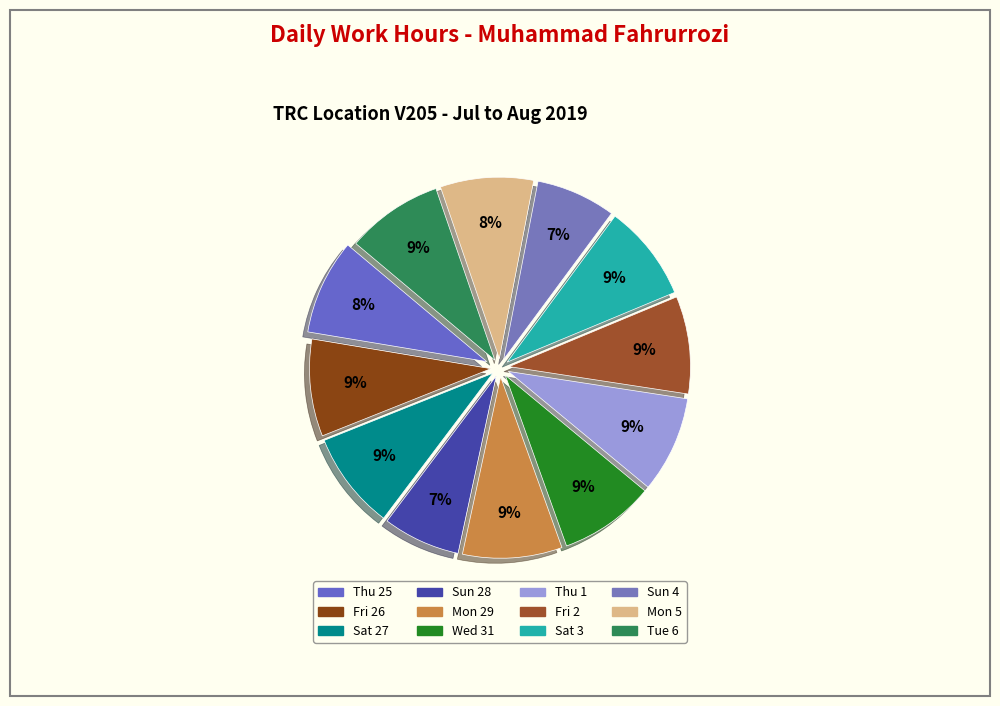

Count the number of slices in the pie.

12